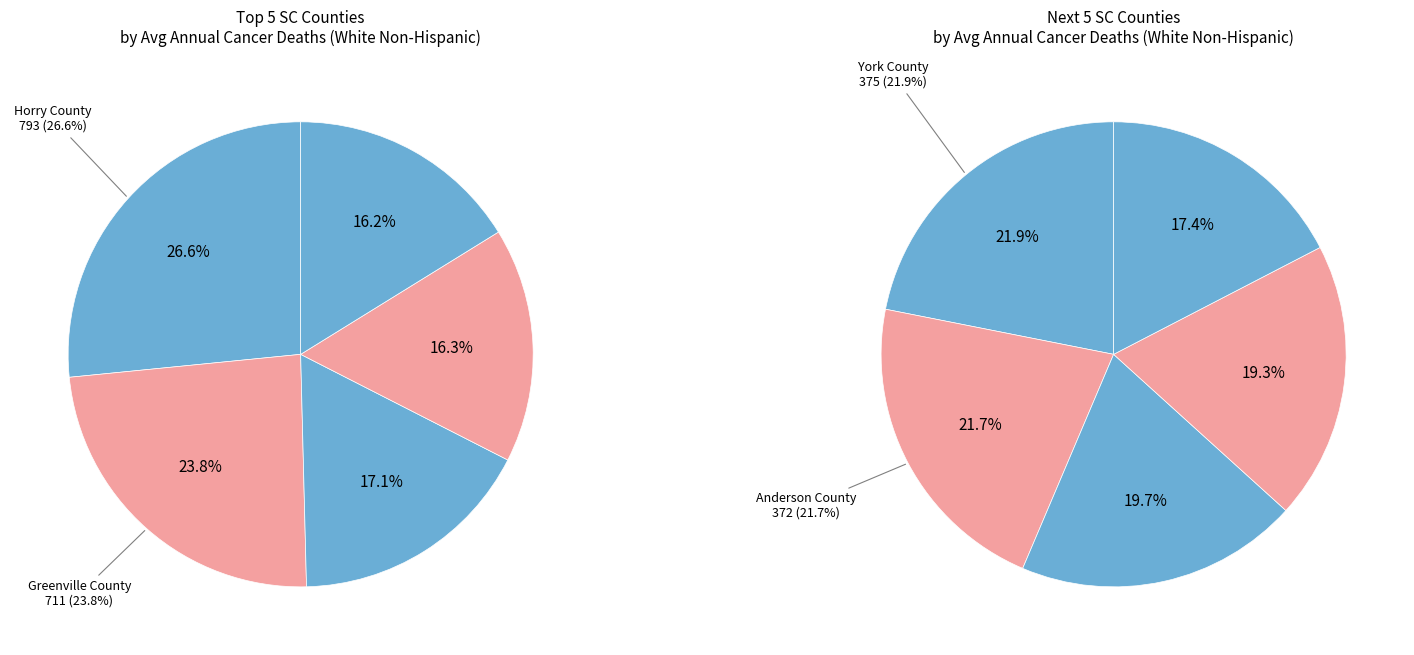

Approximately how many times larger is the value at Greenville County compared to Beaufort County?

2.1